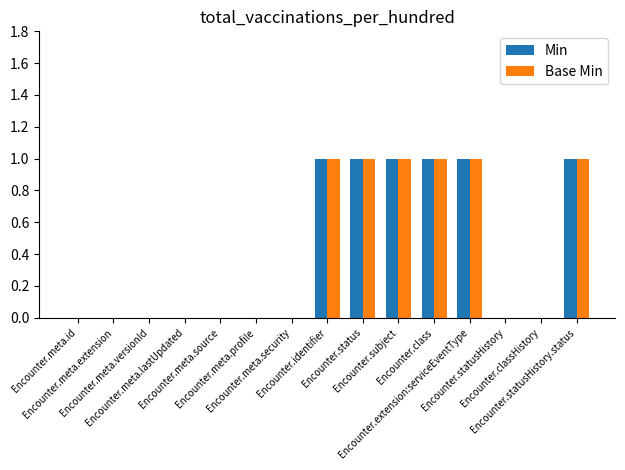

Count the number of data series in this chart.

2